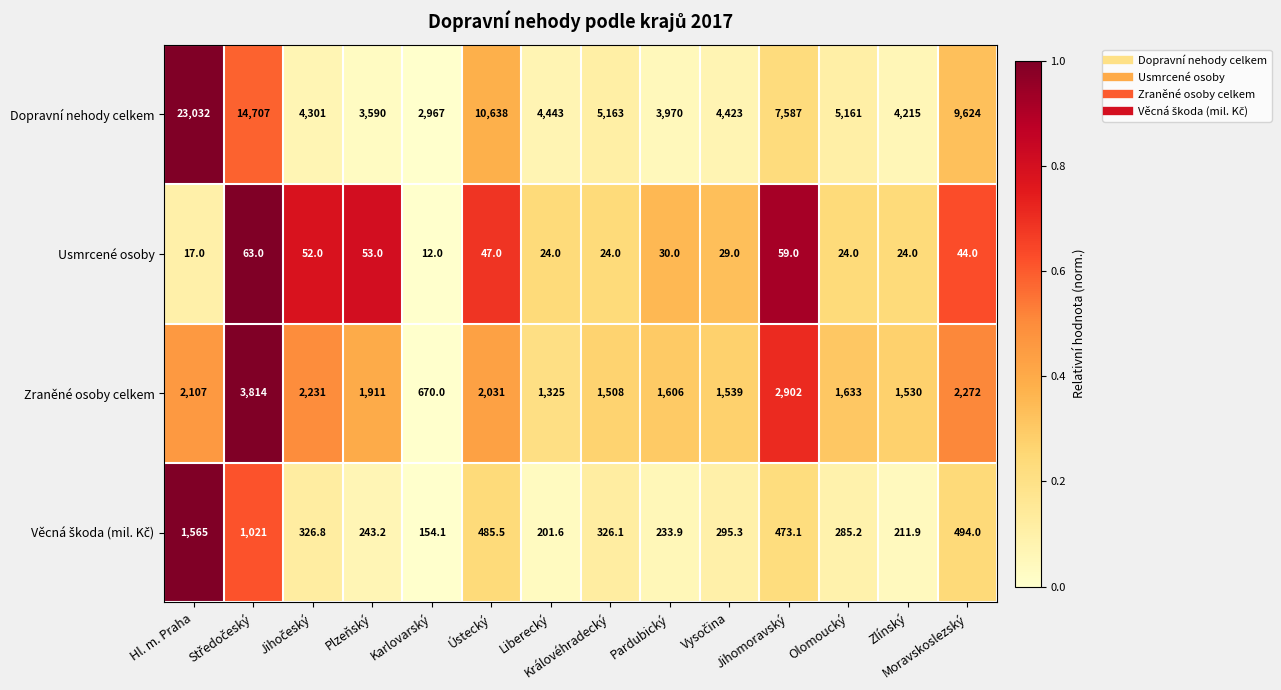

What is the greatest value displayed?

23032.0